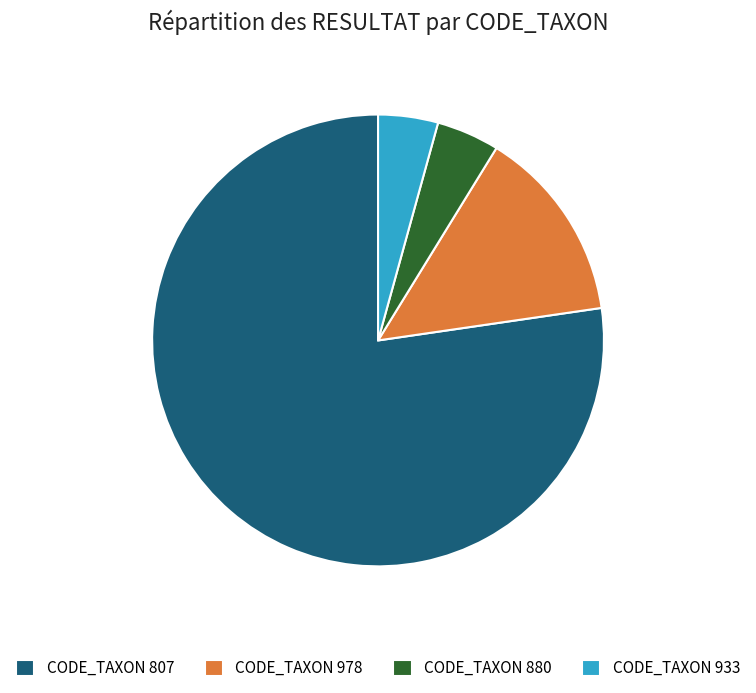

Between CODE_TAXON 933 and CODE_TAXON 978, which is larger?

CODE_TAXON 978